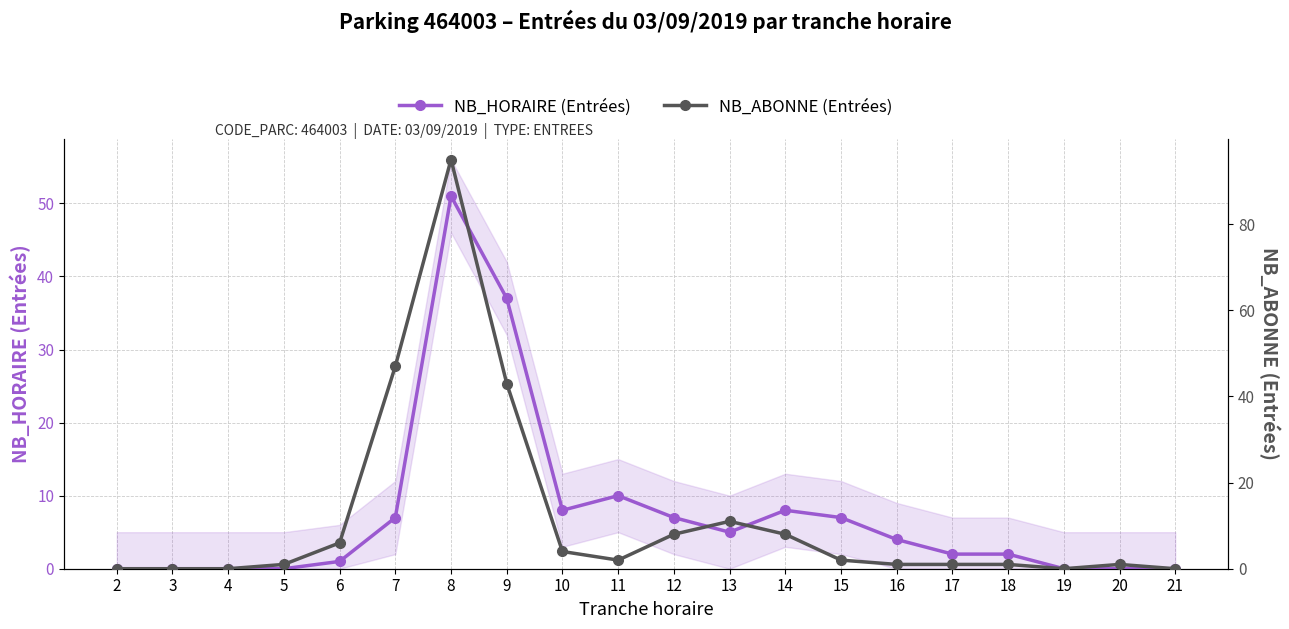

Which series has the largest total across all categories?

NB_ABONNE (Entrées)